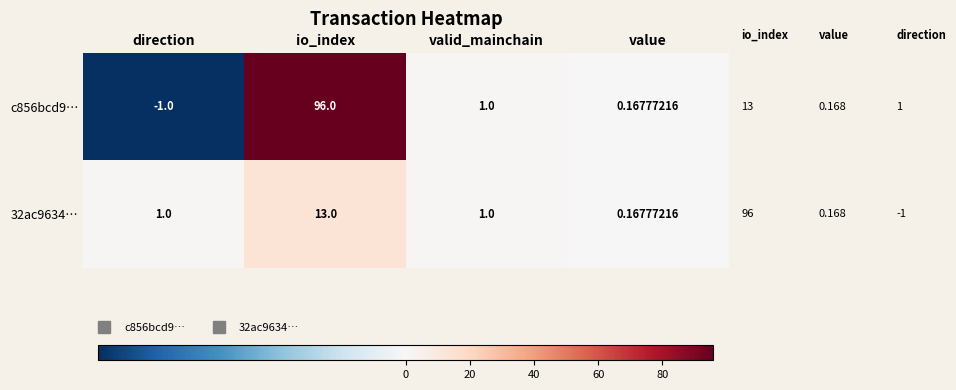

At which label is c856bcd9… closest to 47?

valid_mainchain